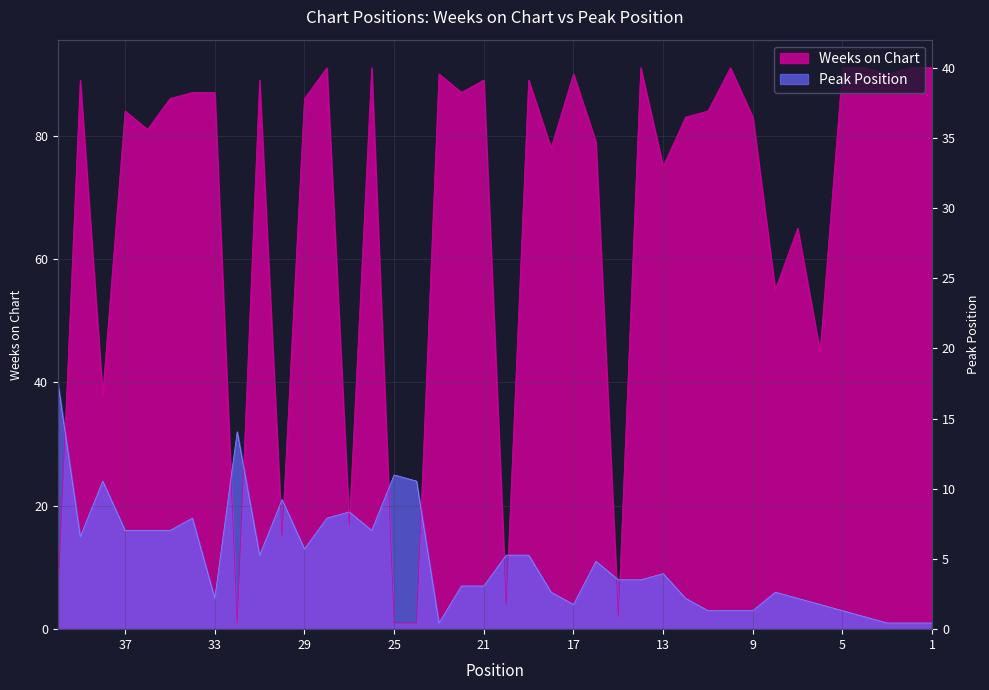

Where is the first local maximum for Weeks on Chart?

7